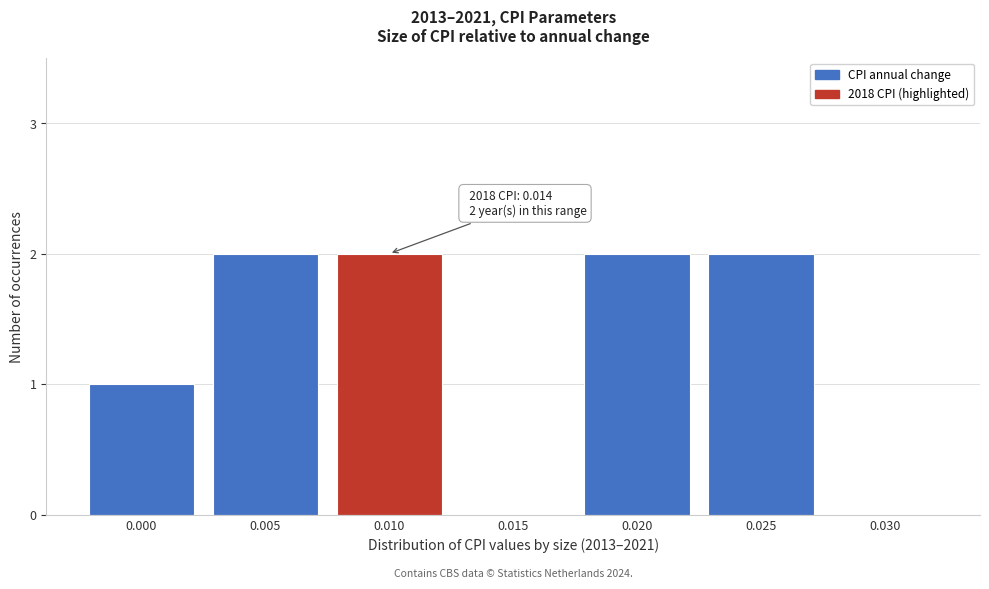

Reading right to left, transcribe all the data shown in this chart.

0.030=0	0.025=2	0.020=2	0.015=0	0.010=2	0.005=2	0.000=1